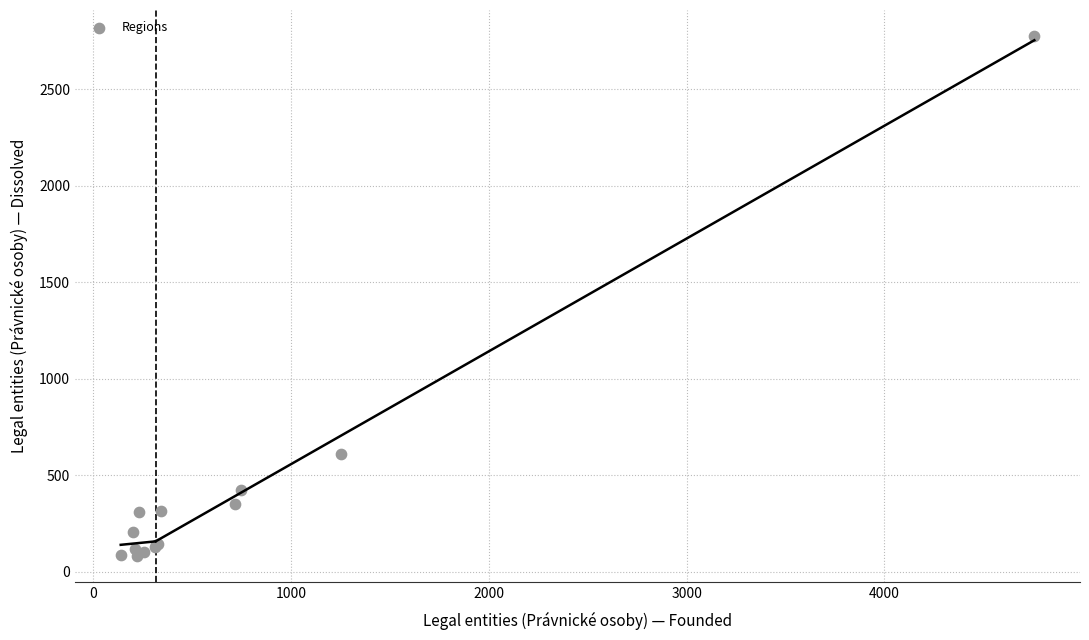

What Y value in the scatter plot is closest to 1428?

607